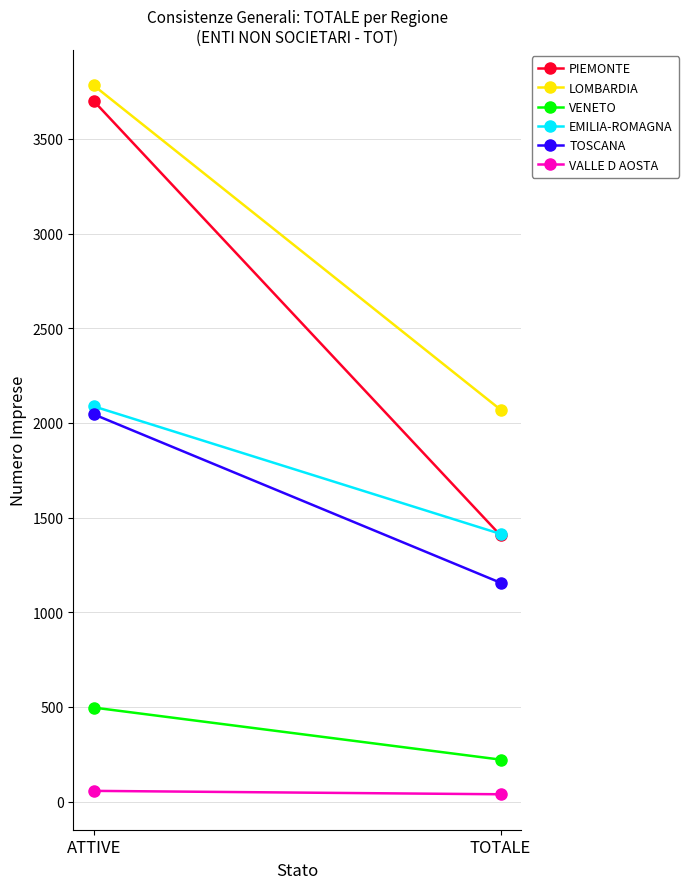

At how many categories does at least one series exceed 2660?

1